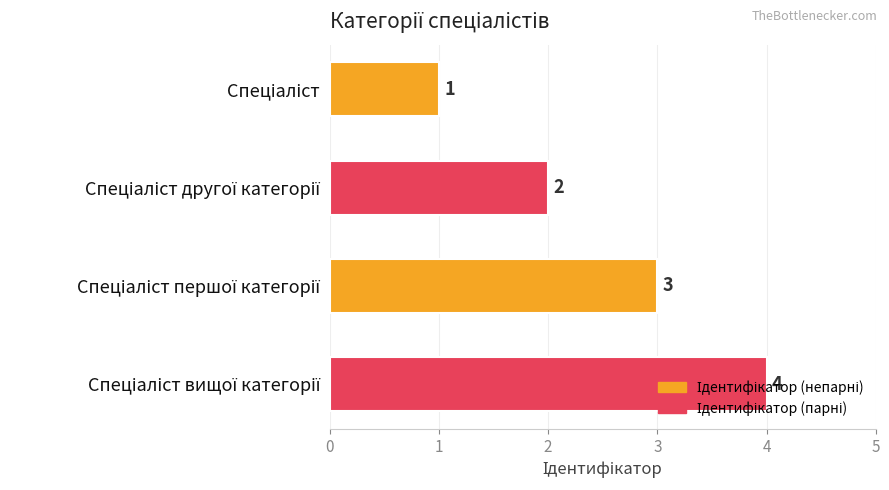

Count the values in the range 2 to 4.

3